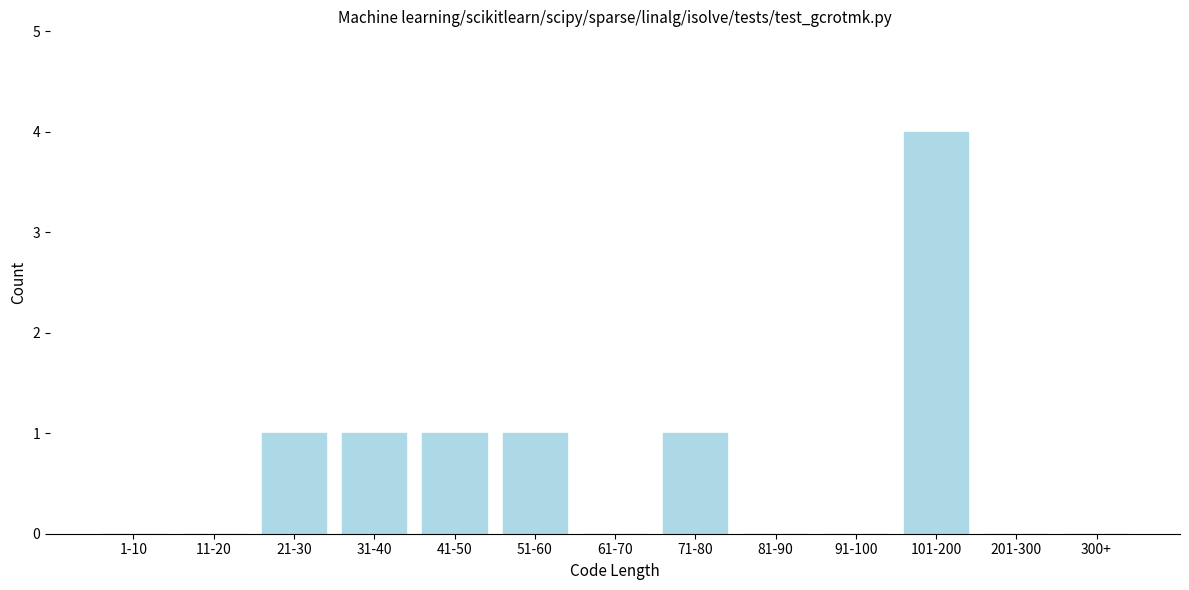

Reading left to right, list all the values displayed in this chart.

1-10=0	11-20=0	21-30=1	31-40=1	41-50=1	51-60=1	61-70=0	71-80=1	81-90=0	91-100=0	101-200=4	201-300=0	300+=0